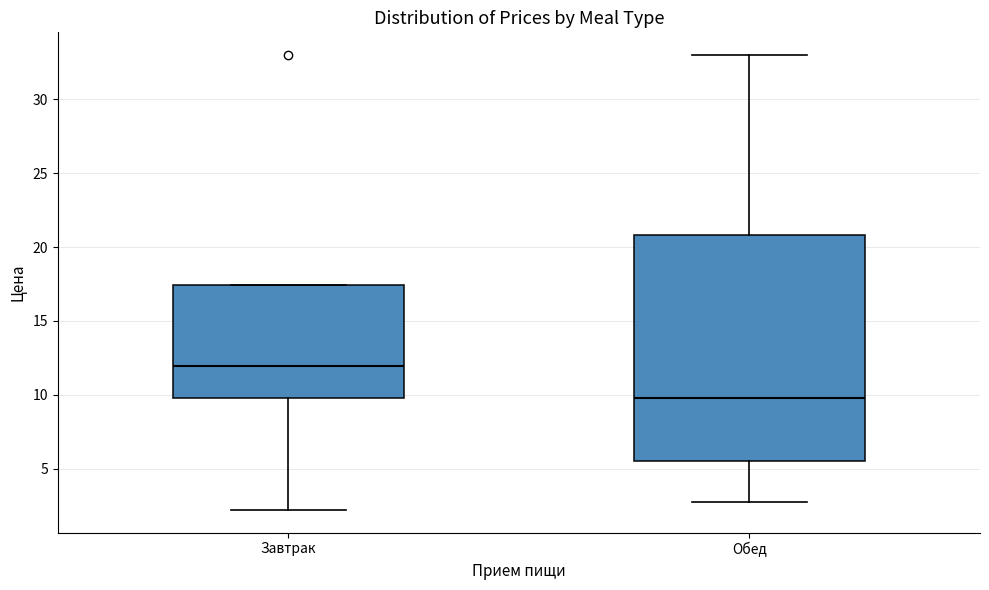

Which box is the tallest, from its lower edge to its upper edge?

Обед